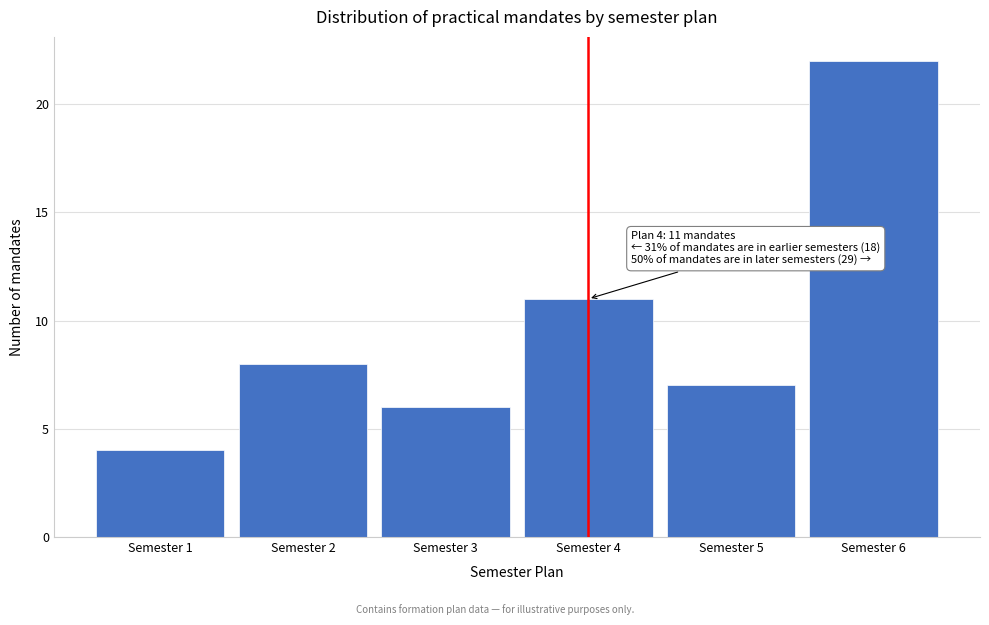

Which range on the x-axis has the tallest bar?

5.5 to 6.5